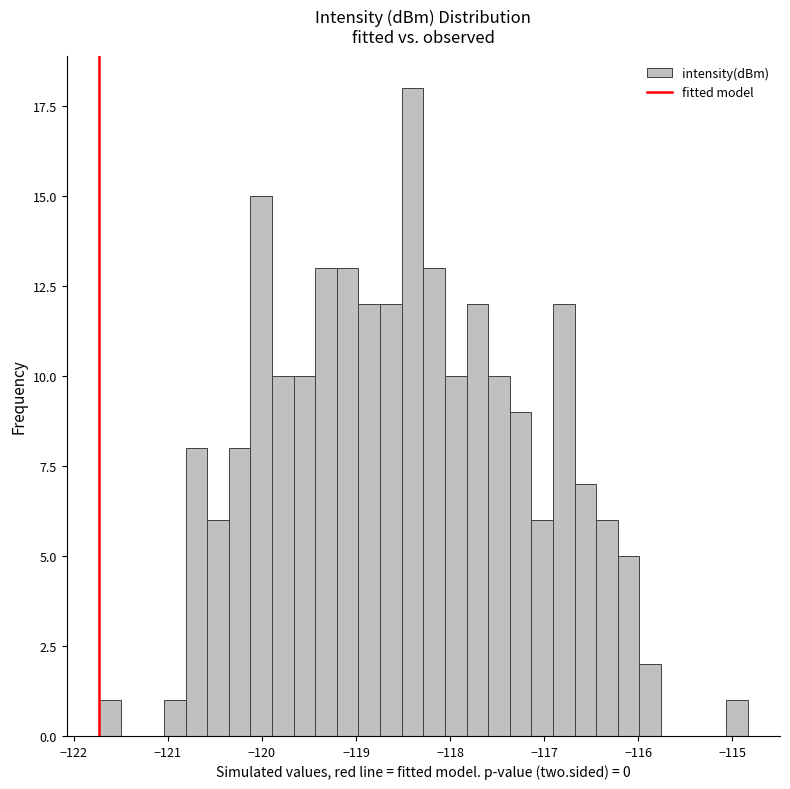

Read against the x-axis, roughly where is the centre of the tallest bar?

-118.4